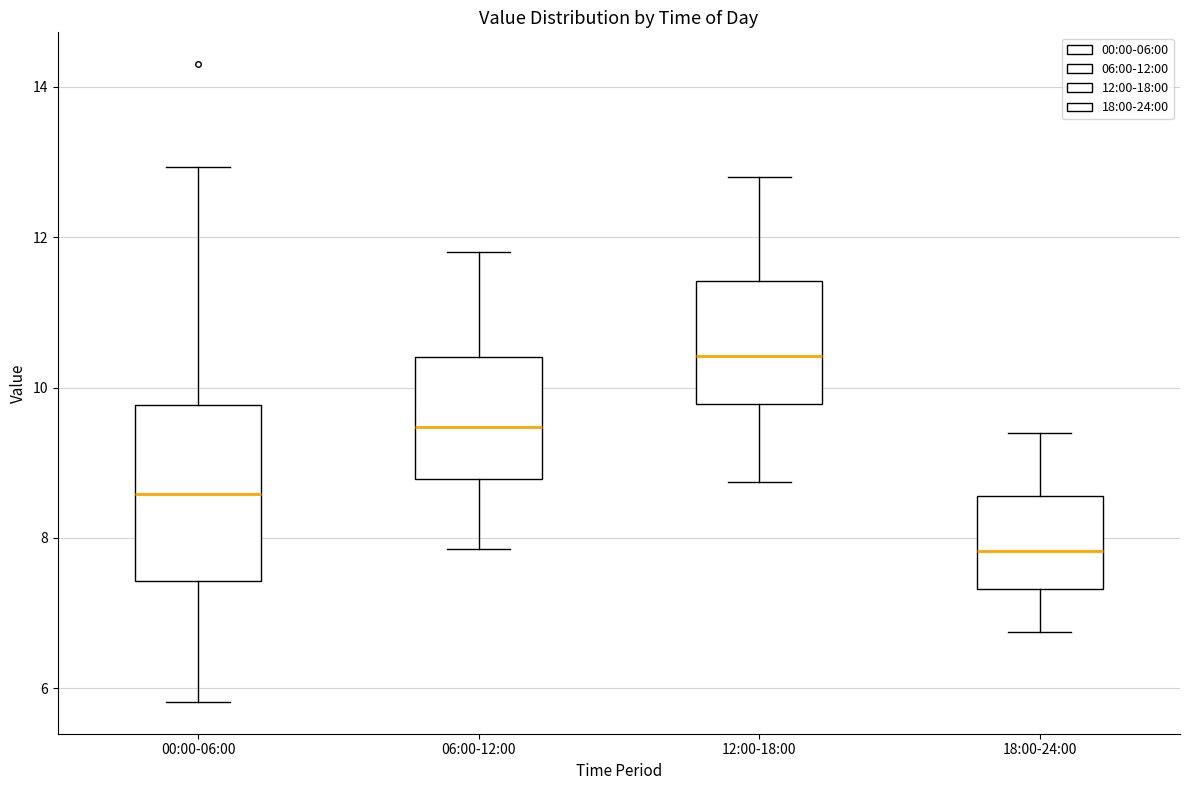

Reading left to right, transcribe this box plot: for each box, give where its median line is, the range the box spans, and where its two whiskers end, as read against the y-axis. The values are not printed on the chart, so give them approximately, as read against the axis.

00:00-06:00: median 8.6, box 7.4 to 9.8, whiskers 5.8 to 13.0
06:00-12:00: median 9.4, box 8.8 to 10.4, whiskers 7.8 to 11.8
12:00-18:00: median 10.4, box 9.8 to 11.4, whiskers 8.8 to 12.8
18:00-24:00: median 7.8, box 7.4 to 8.6, whiskers 6.8 to 9.4